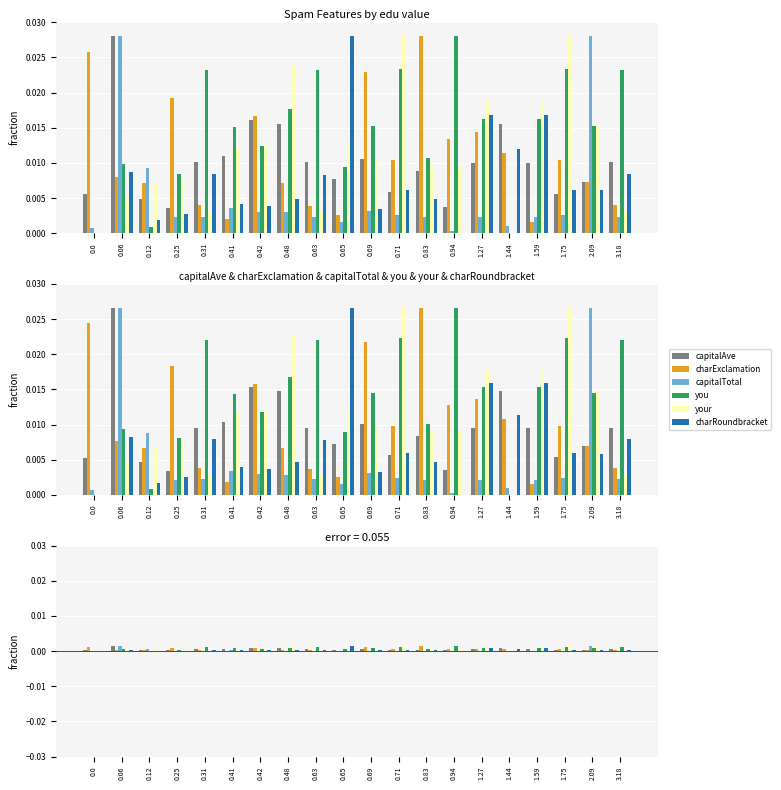

True or false: capitalTotal has a value of 0.0 at 3.18.

False